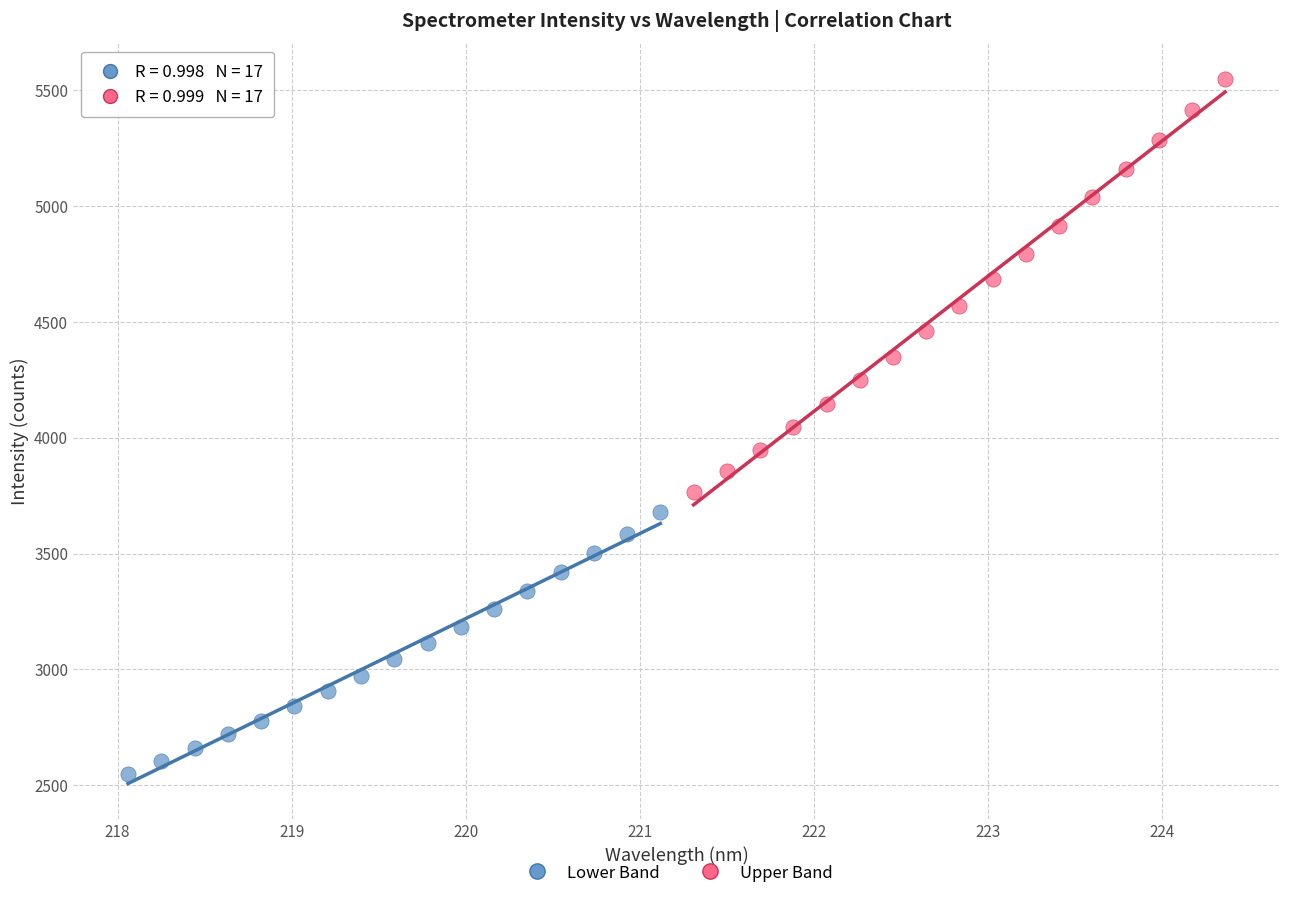

What are all the series names shown in the legend?

Lower Band, Upper Band